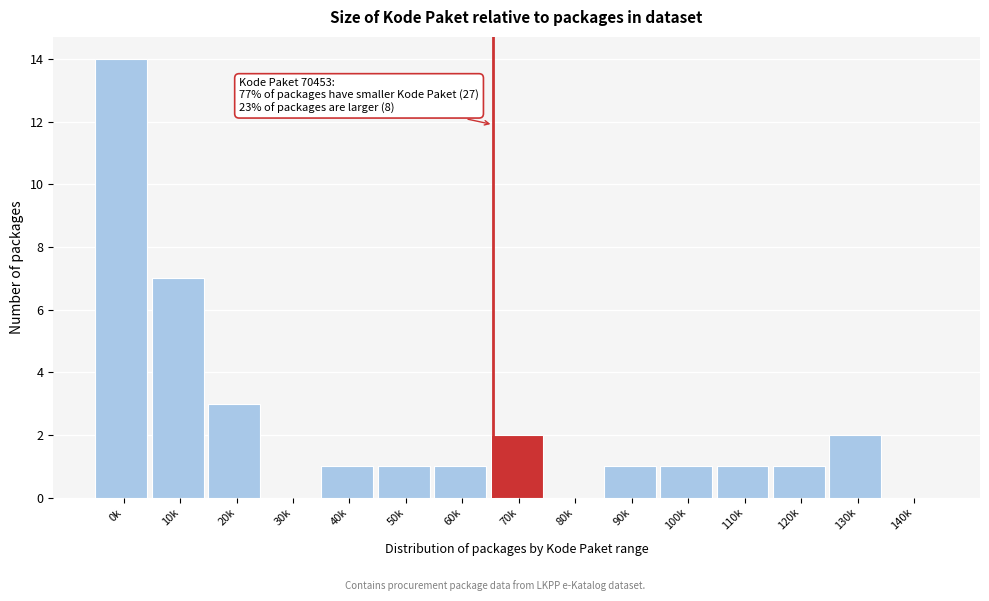

Reading right to left, extract all data points from this chart.

140k=0	130k=2	120k=1	110k=1	100k=1	90k=1	80k=0	70k=2	60k=1	50k=1	40k=1	30k=0	20k=3	10k=7	0k=14